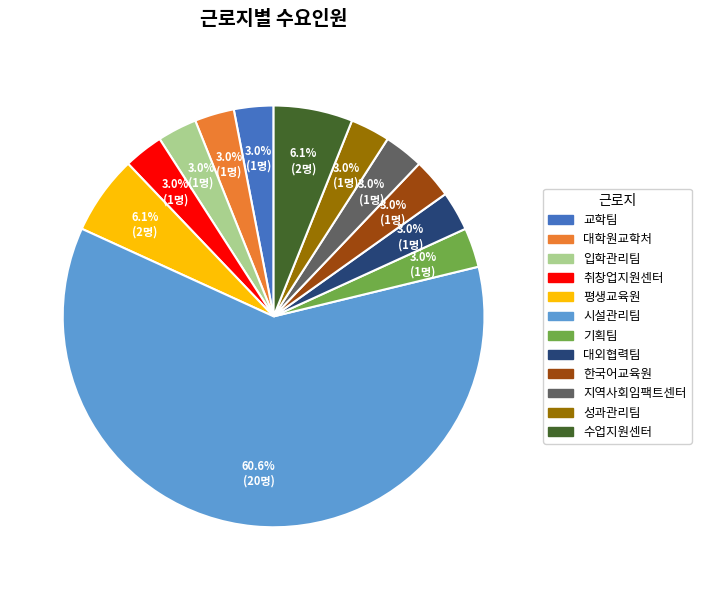

Is it true that 평생교육원 is 1% of the pie?

False